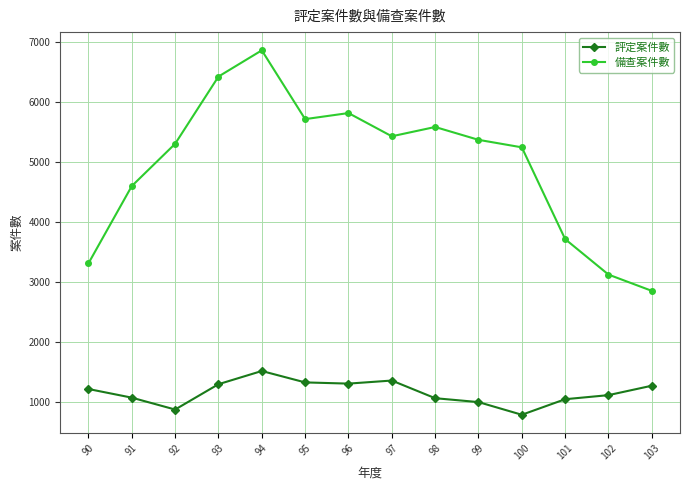

Which series has the largest total across all categories?

備查案件數